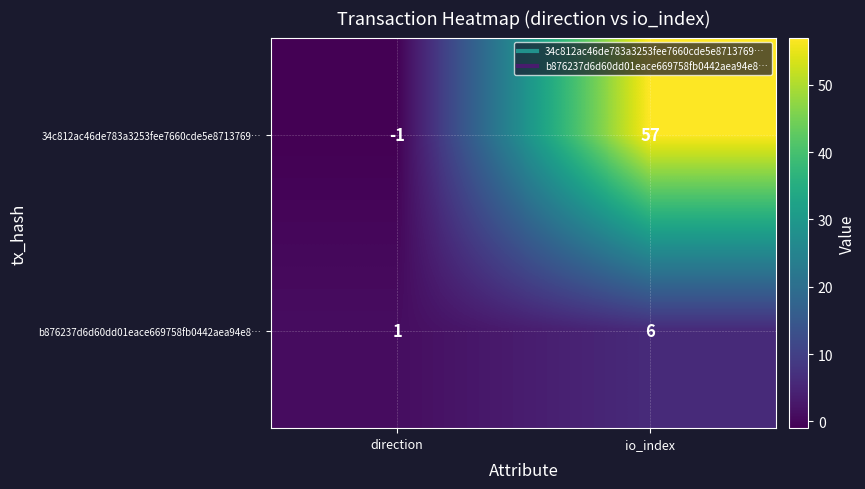

List the series in order of their overall mean, highest first.

34c812ac46de783a3253fee7660cde5e8713769…, b876237d6d60dd01eace669758fb0442aea94e8…